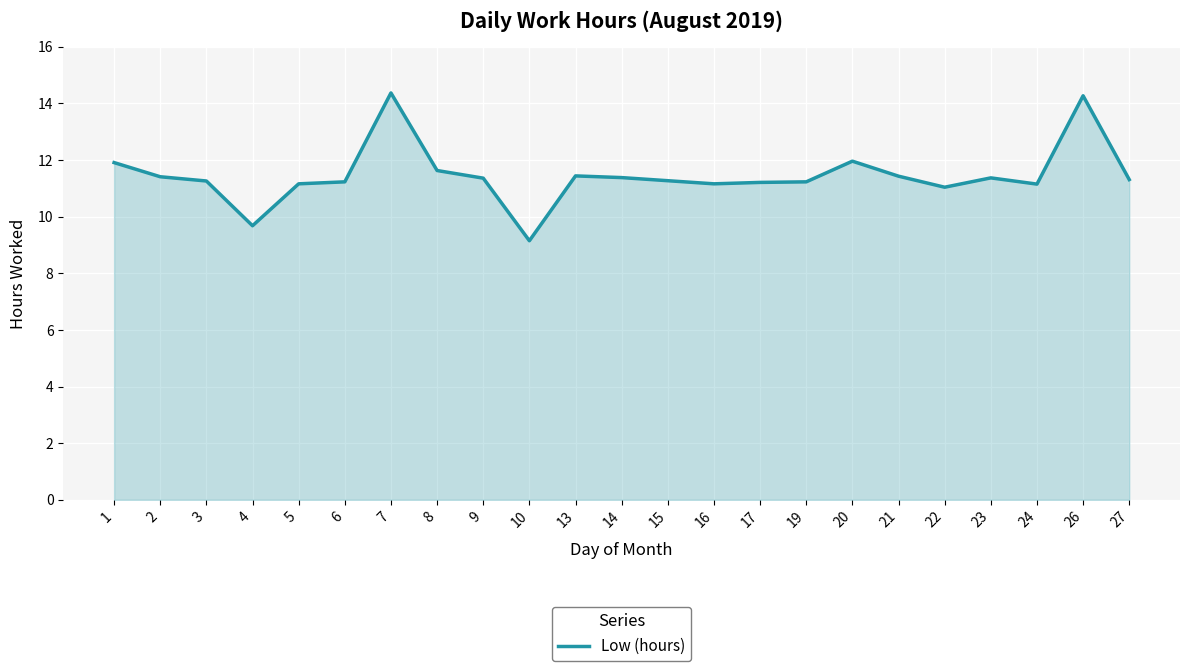

What is the ratio of the value at 13 to the value at 15?

1.0